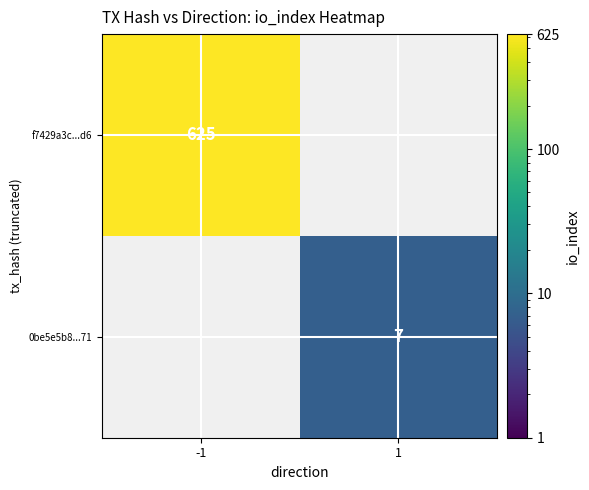

The value of f7429a3c...d6 at -1 is 151. True or false?

False